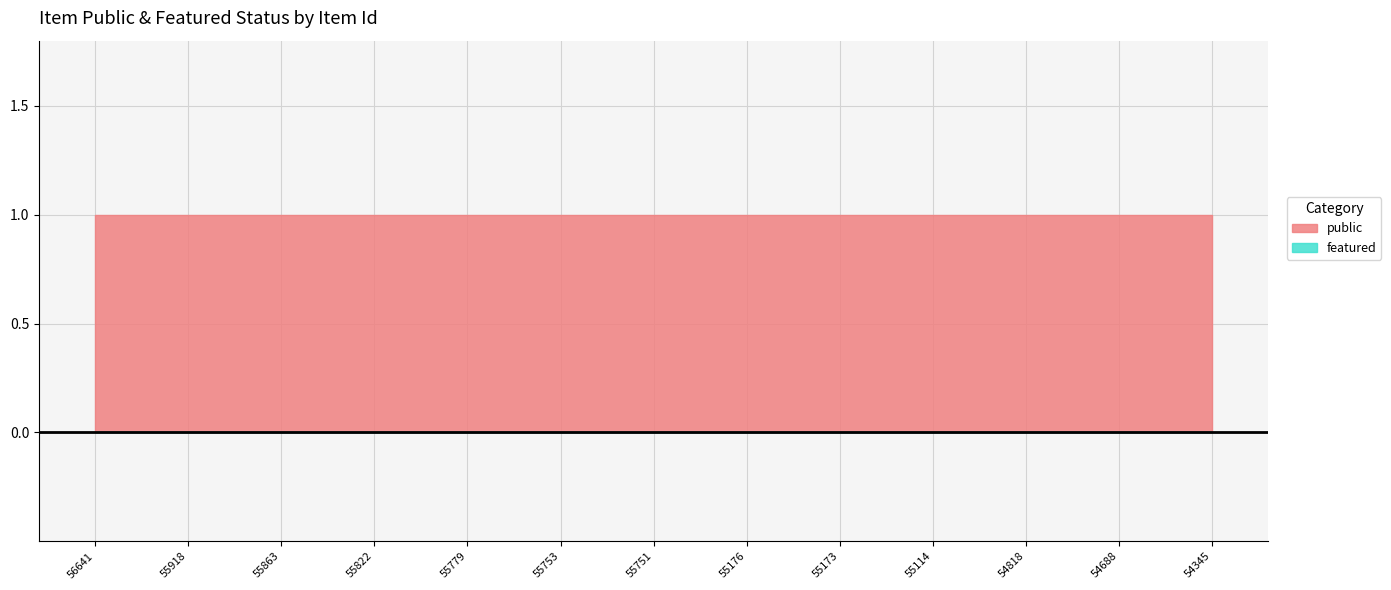

How many categories are shown in the chart?

13